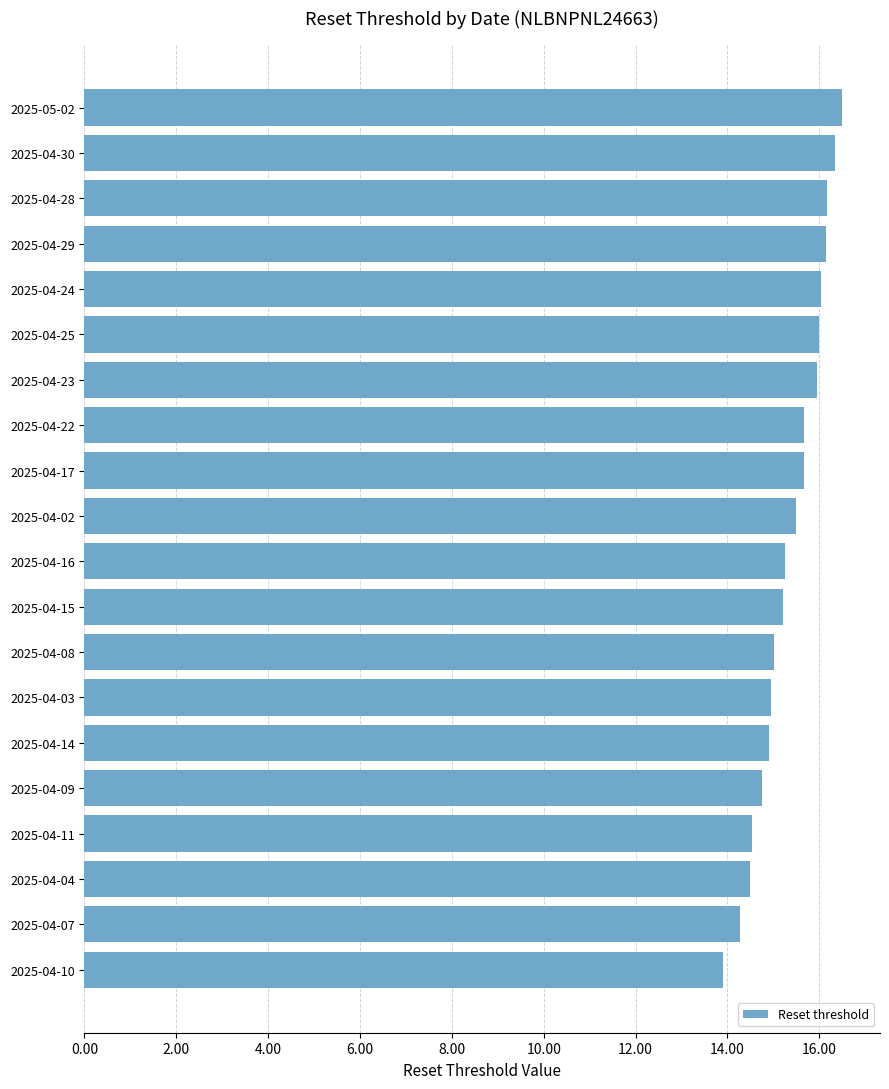

What is the difference between the second highest and second lowest values?

2.1